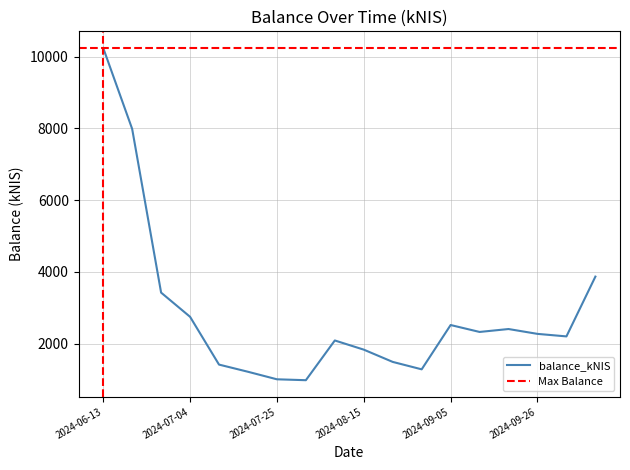

What is the greatest value displayed?

10238.6